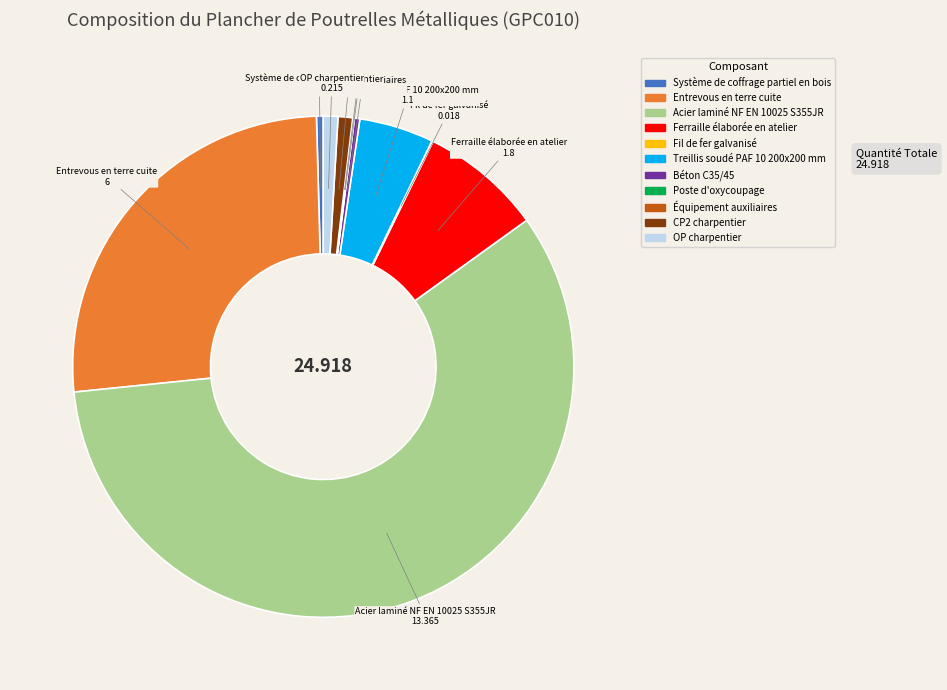

Does CP2 charpentier represent more than half of the total?

No